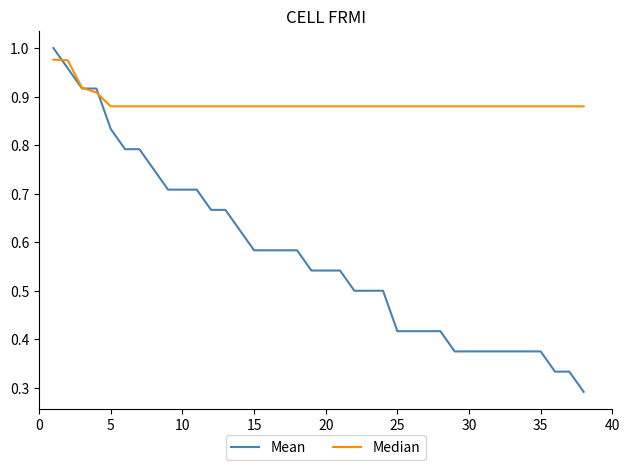

Which series has the widest spread of values?

Mean